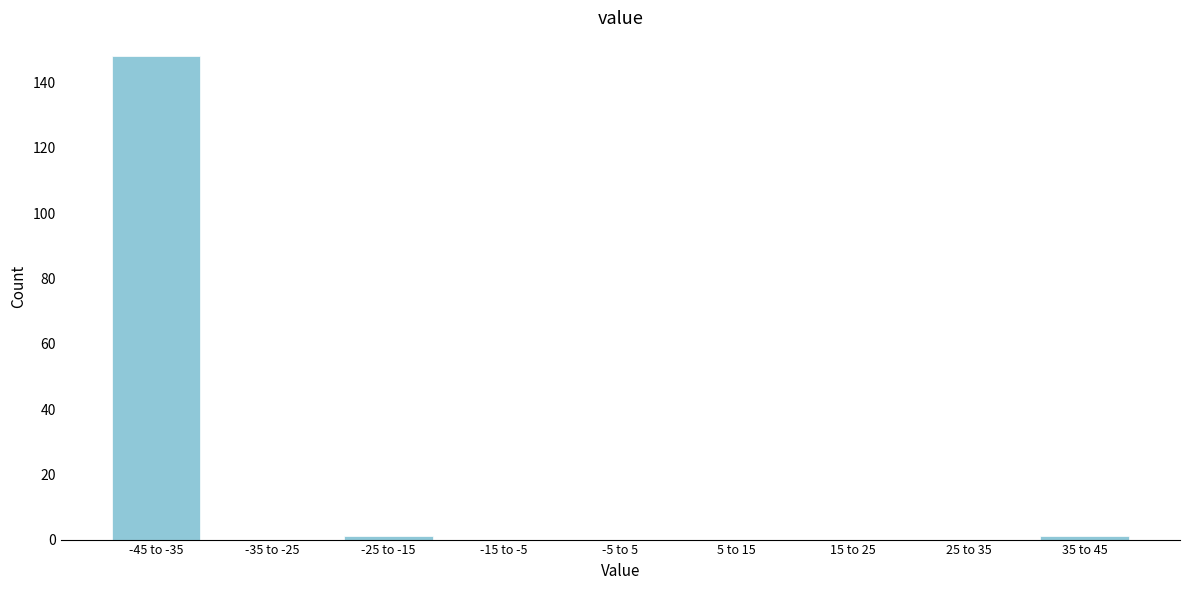

Reading right to left, extract all data points from this chart.

35 to 45=1	25 to 35=0	15 to 25=0	5 to 15=0	-5 to 5=0	-15 to -5=0	-25 to -15=1	-35 to -25=0	-45 to -35=148